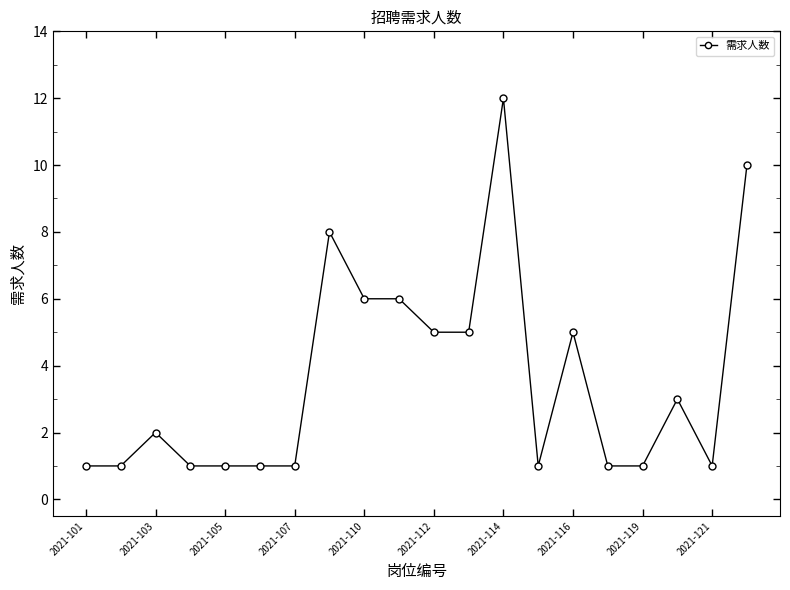

What is the sum of all values?

72